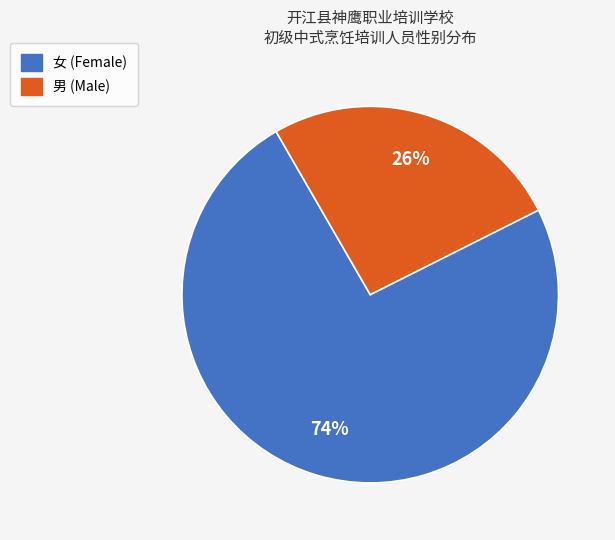

To the nearest percent, what is the combined percentage of 女 and 男?

100%